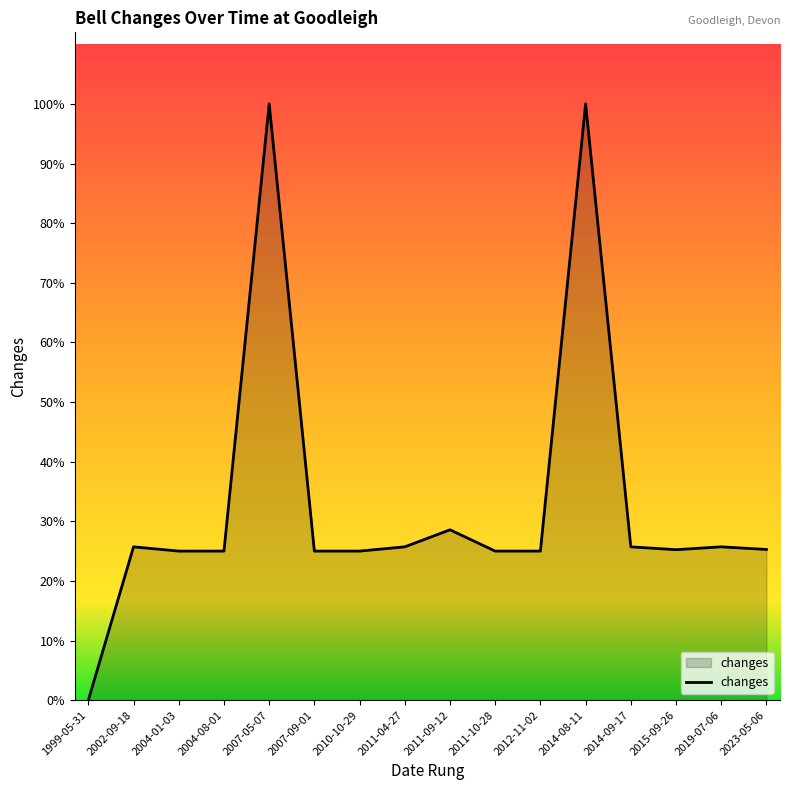

Does the chart have visible grid lines?

No